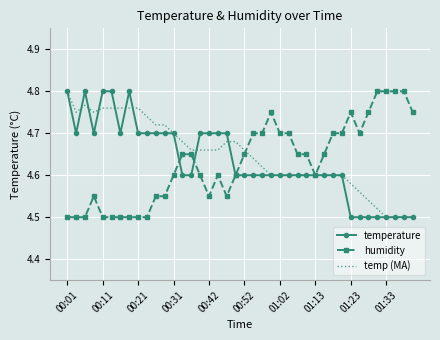

True or false: humidity and temp (MA) cross at least once.

True